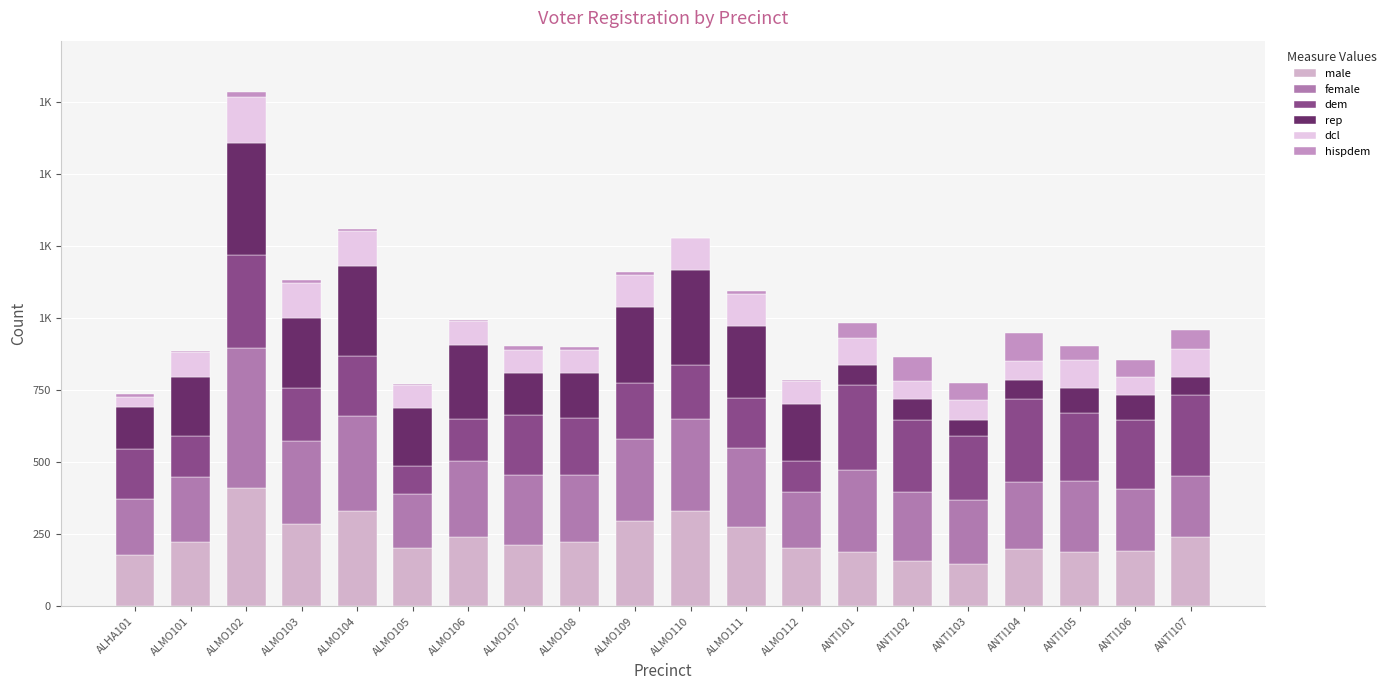

What position from the left is ANTI101?

14